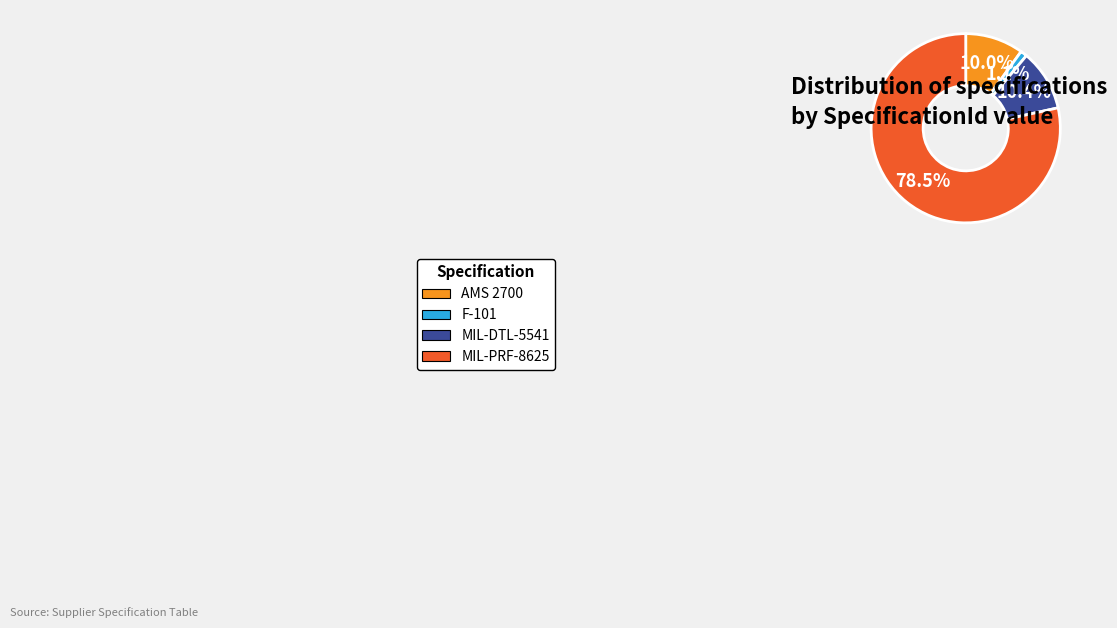

Does any single category account for the majority?

Yes